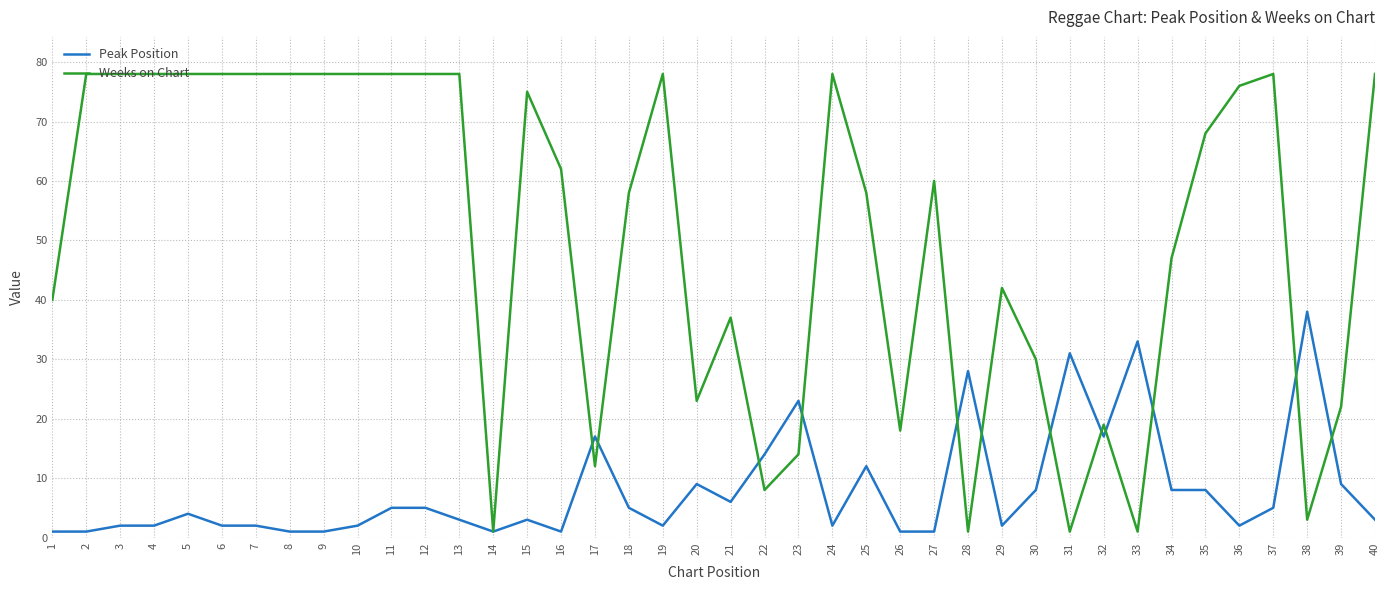

Between 7 and 30, which series saw the biggest shift?

Weeks on Chart